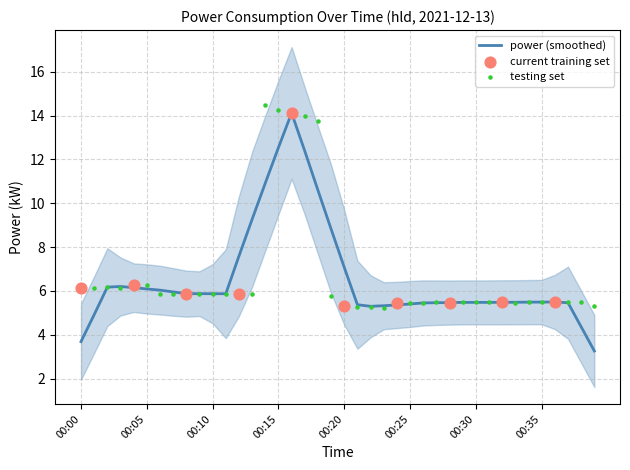

What is the change in value from 00:09 to 00:39?

-0.5